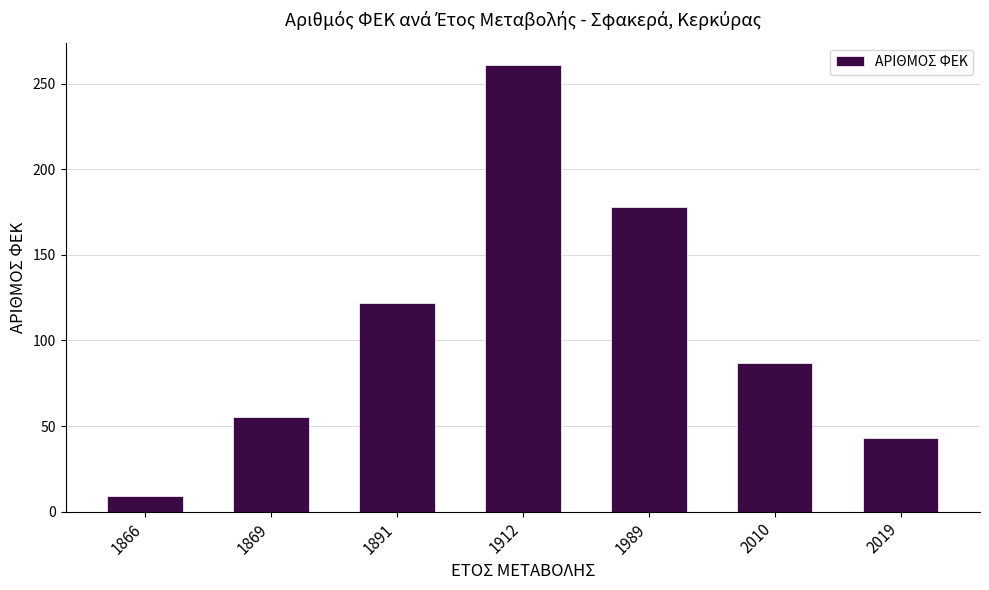

The value at 2010 is 126. True or false?

False